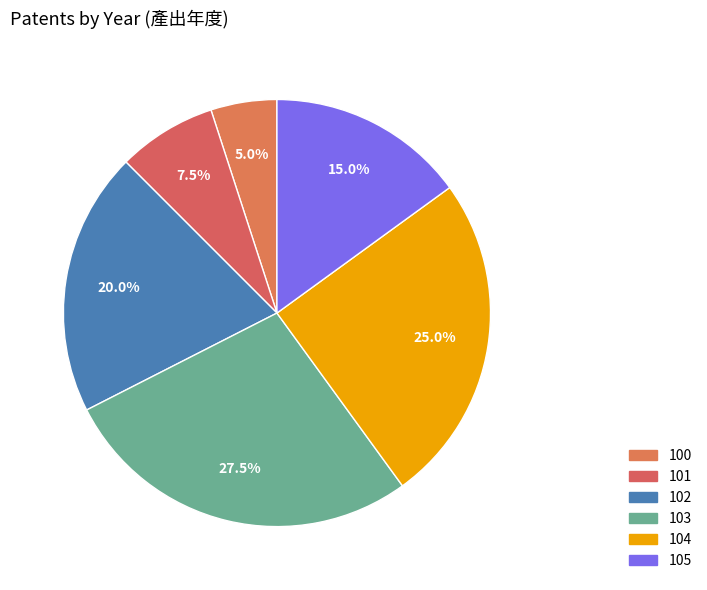

Count the number of slices in the pie.

6